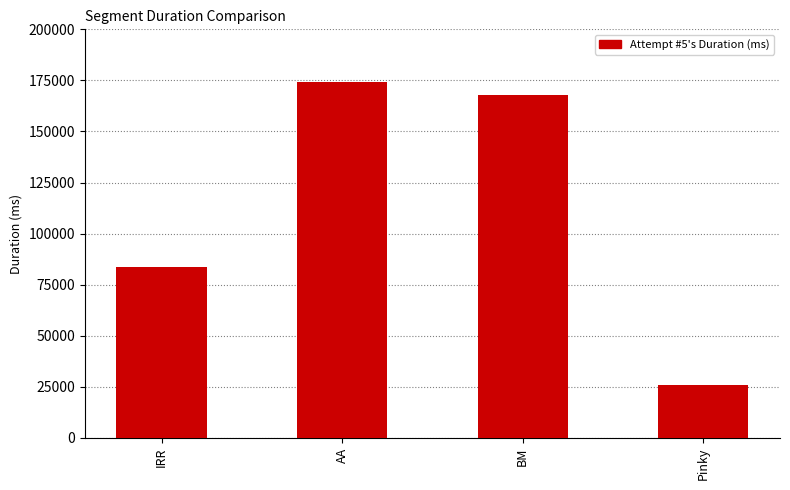

Where does the data first go above 167728?

AA